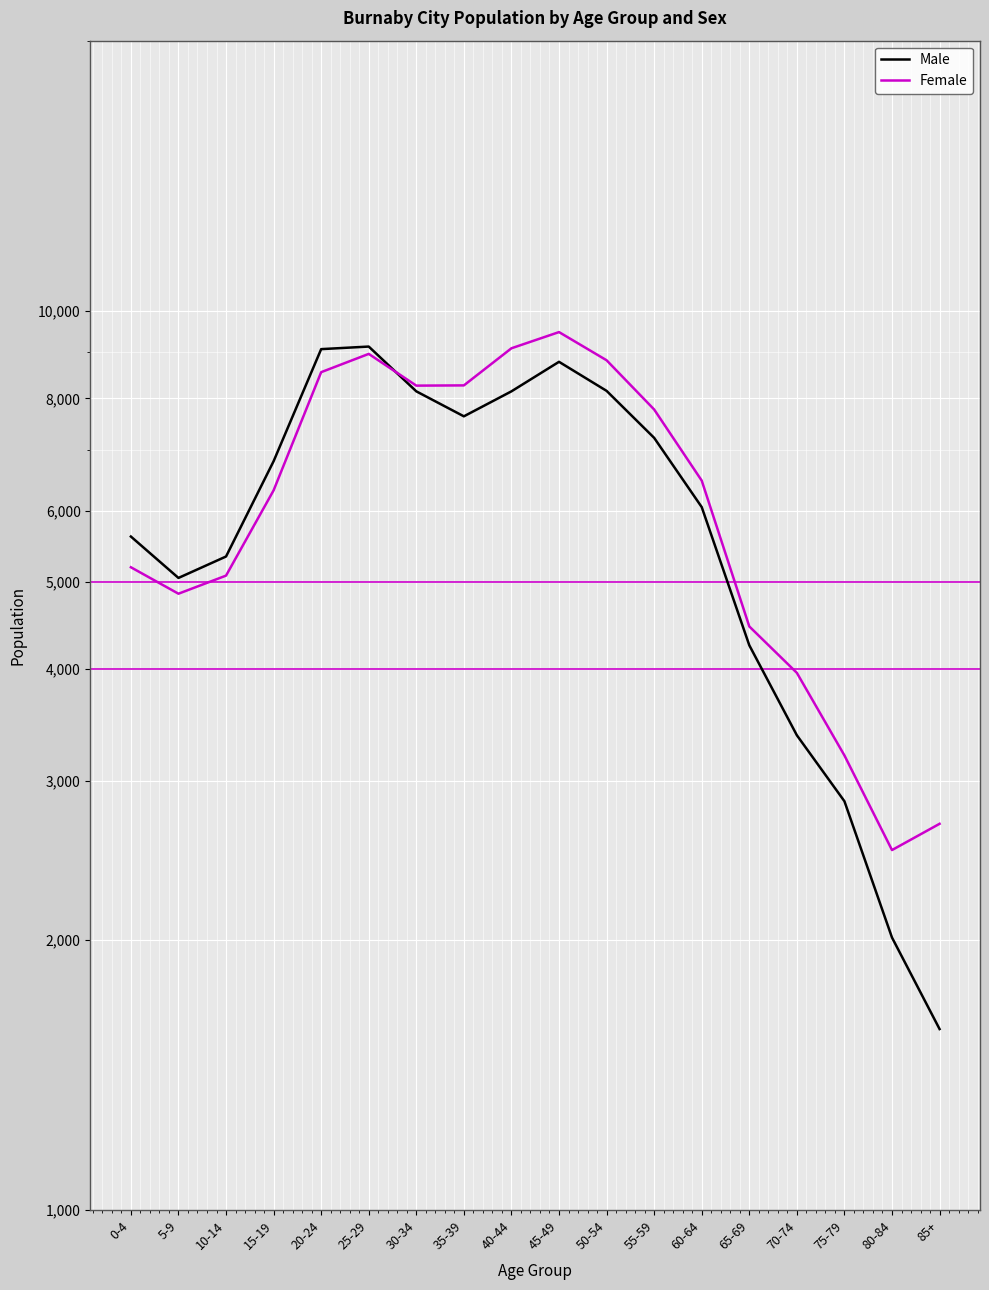

Is it true that Female equals 13325 at 25-29?

False